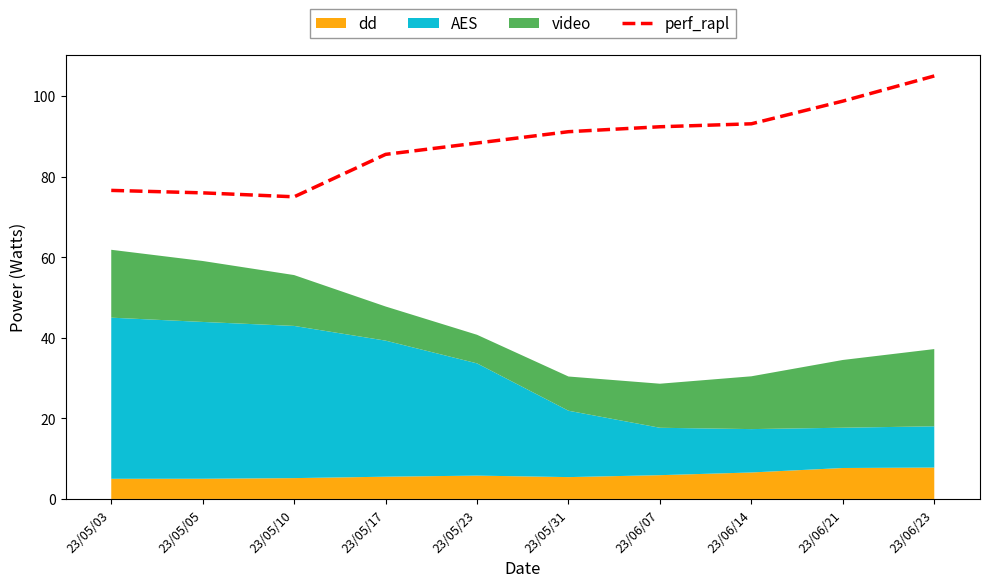

How many values exceed 91?

5